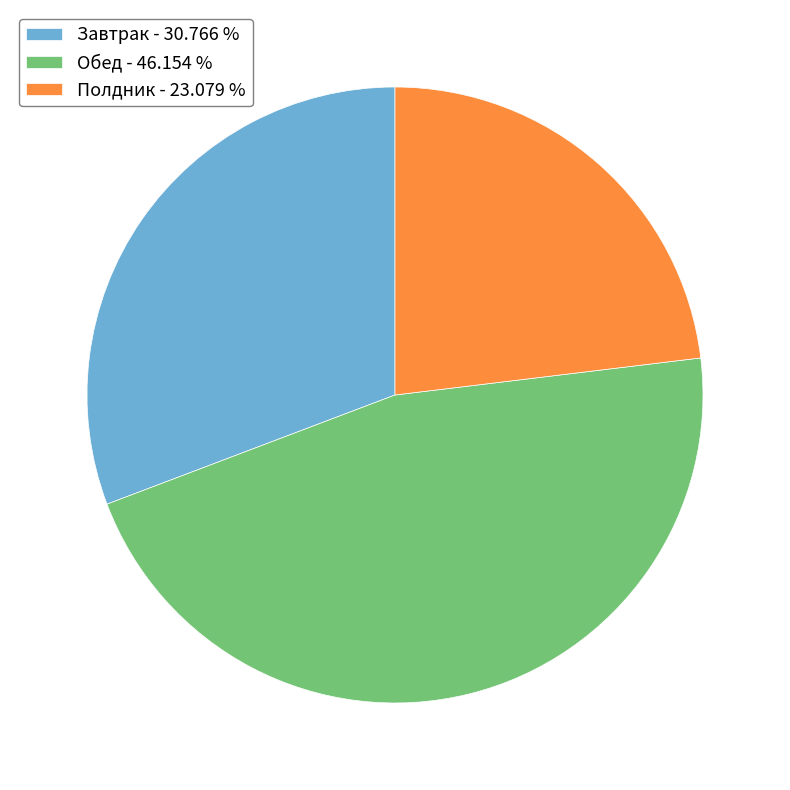

Does any single category account for the majority?

No